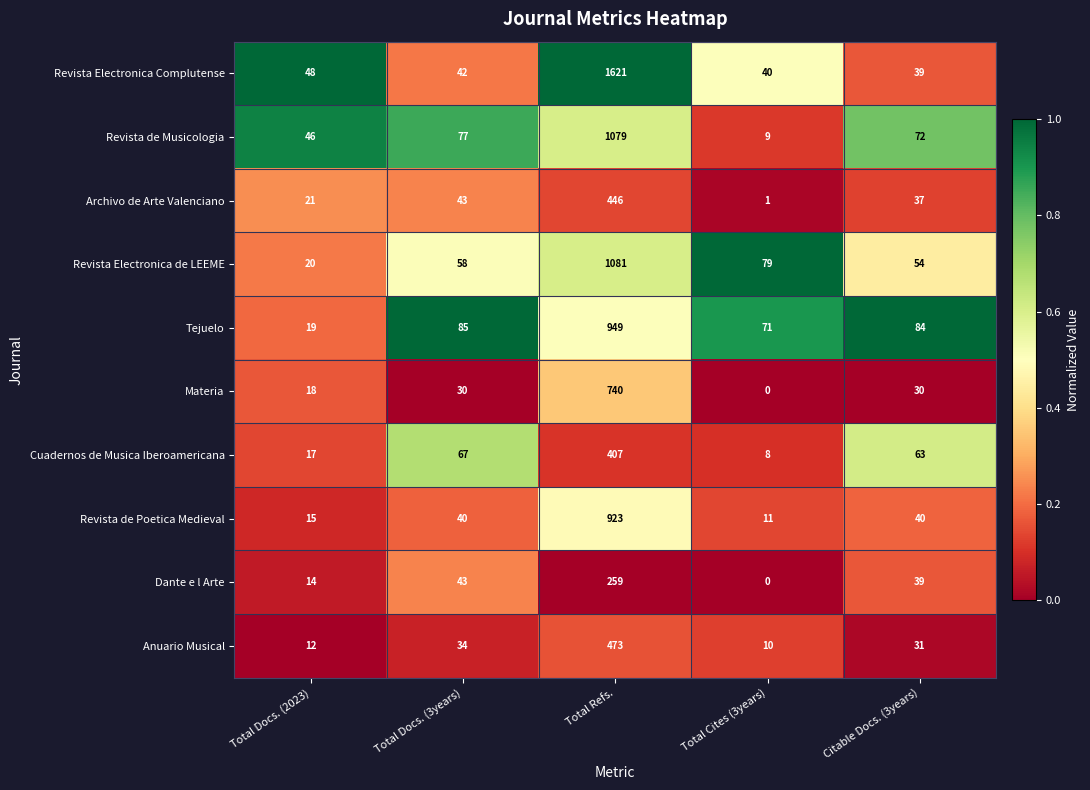

Which label corresponds to the smallest value in the chart?

Total Cites (3years)